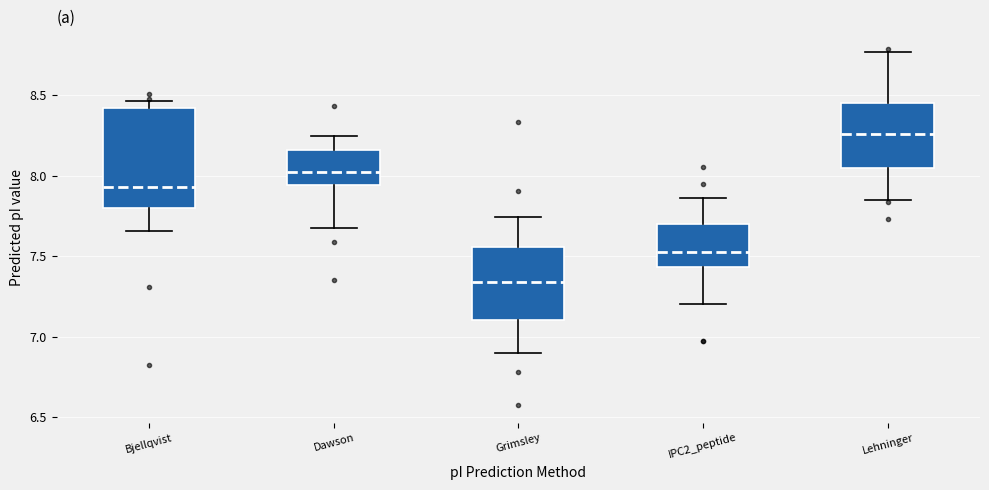

Reading left to right, transcribe this box plot: for each box, give where its median line is, the range the box spans, and where its two whiskers end, as read against the y-axis. The values are not printed on the chart, so give them approximately, as read against the axis.

Bjellqvist: median 7.95, box 7.80 to 8.40, whiskers 7.65 to 8.45
Dawson: median 8.00, box 7.95 to 8.15, whiskers 7.65 to 8.25
Grimsley: median 7.35, box 7.10 to 7.55, whiskers 6.90 to 7.75
IPC2_peptide: median 7.55, box 7.45 to 7.70, whiskers 7.20 to 7.85
Lehninger: median 8.25, box 8.05 to 8.45, whiskers 7.85 to 8.75